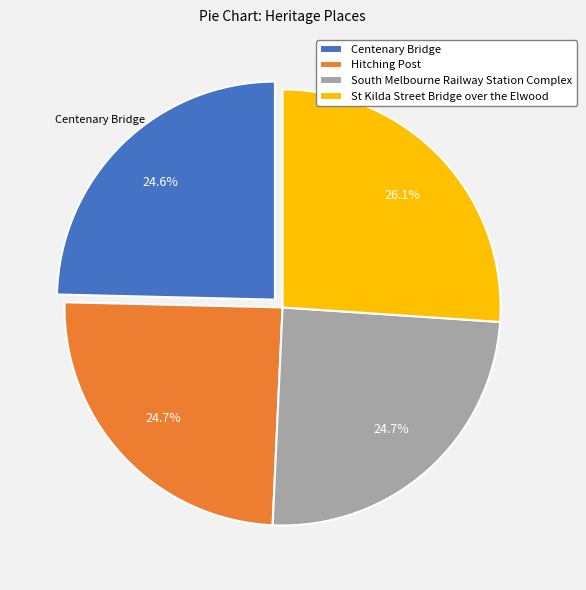

What is the largest slice in the pie chart?

St Kilda Street Bridge over the Elwood